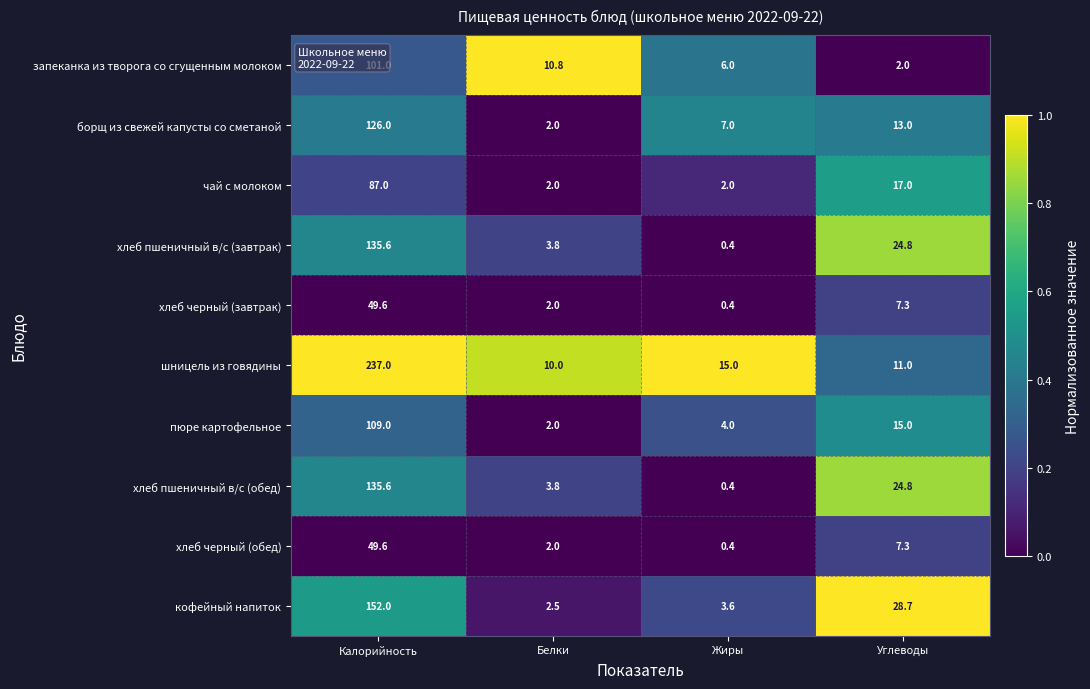

Which series has the largest range (max minus min)?

шницель из говядины